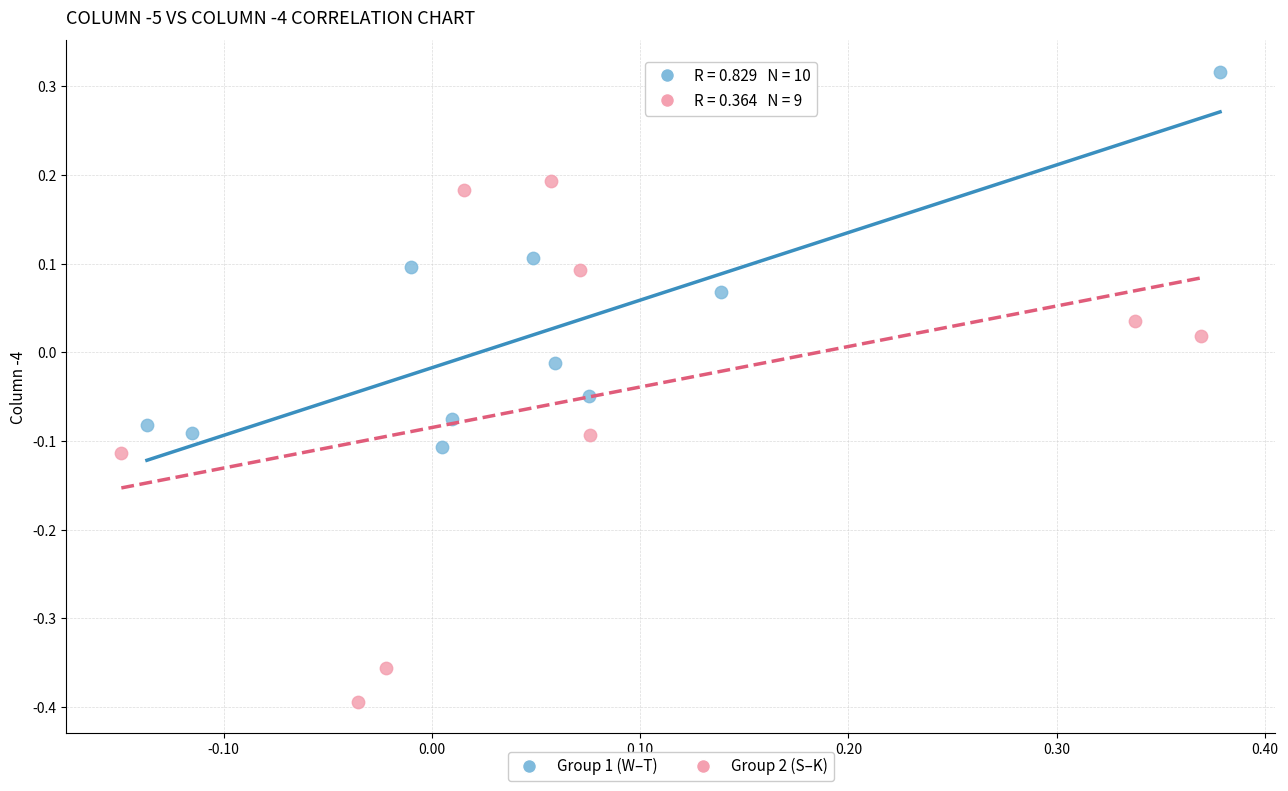

Which series contains the highest Y value?

Group 1 (W–T)